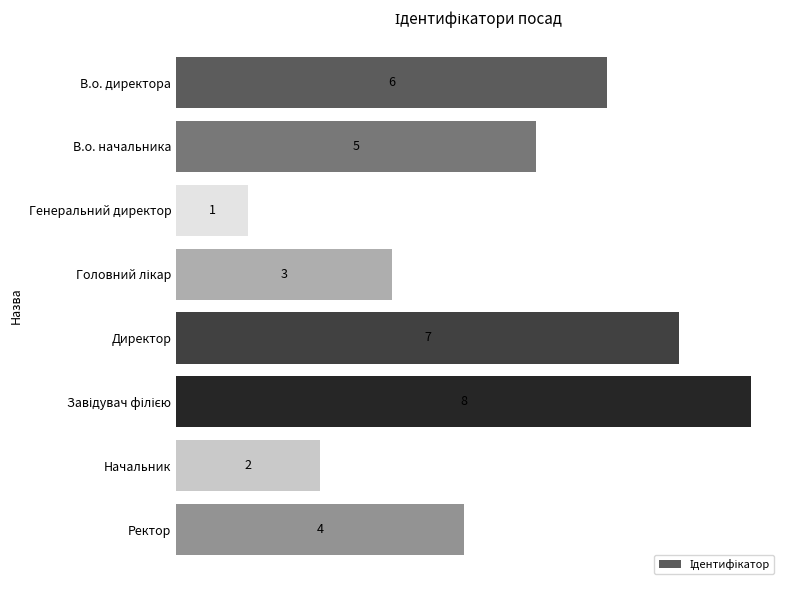

How many values are between 3 and 7?

5